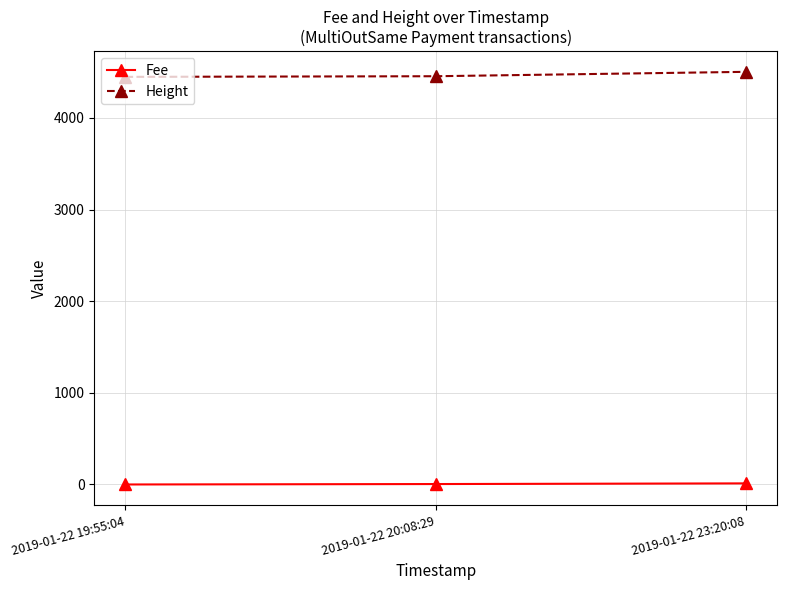

At which label is Height closest to 4475?

2019-01-22 20:08:29